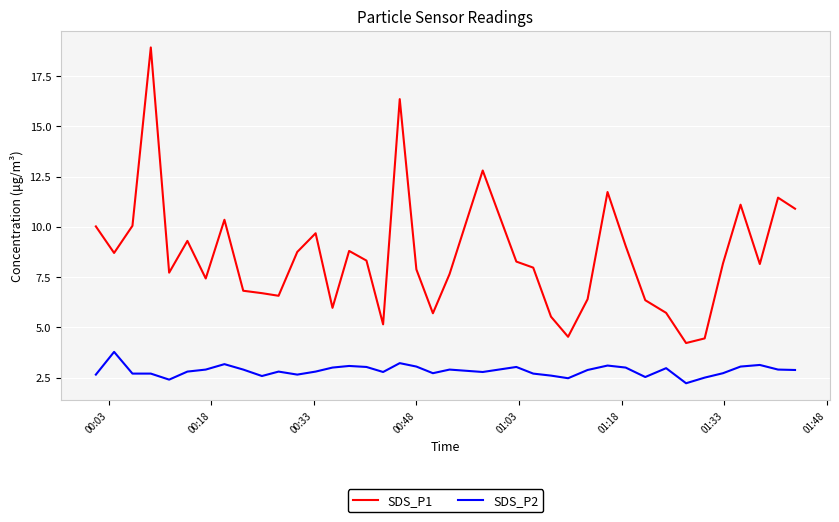

What is the difference between the maximum and minimum values in the SDS_P2 series?

1.6